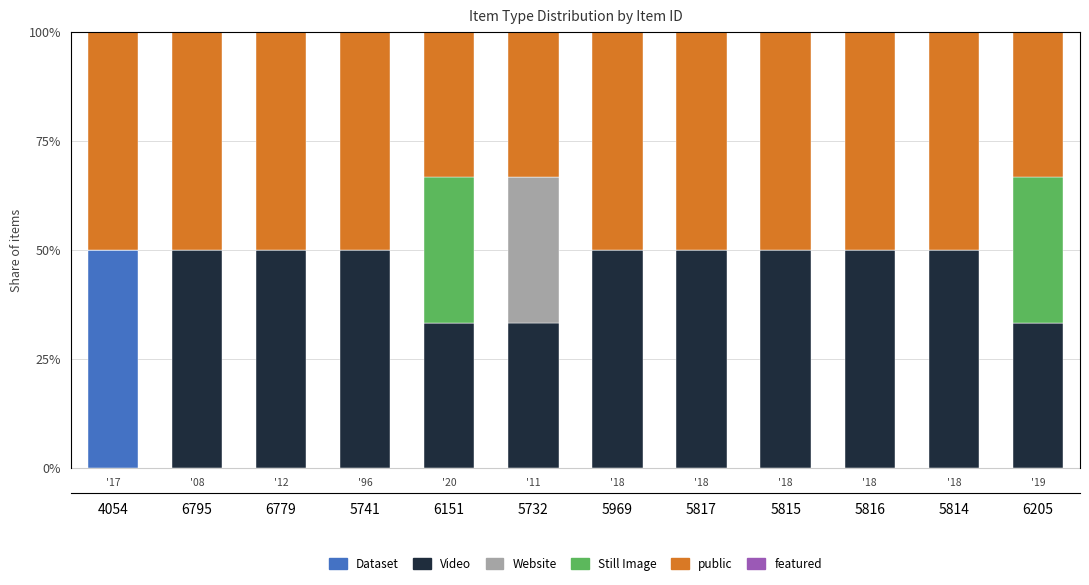

Between '08 and '20, which is larger?

'08